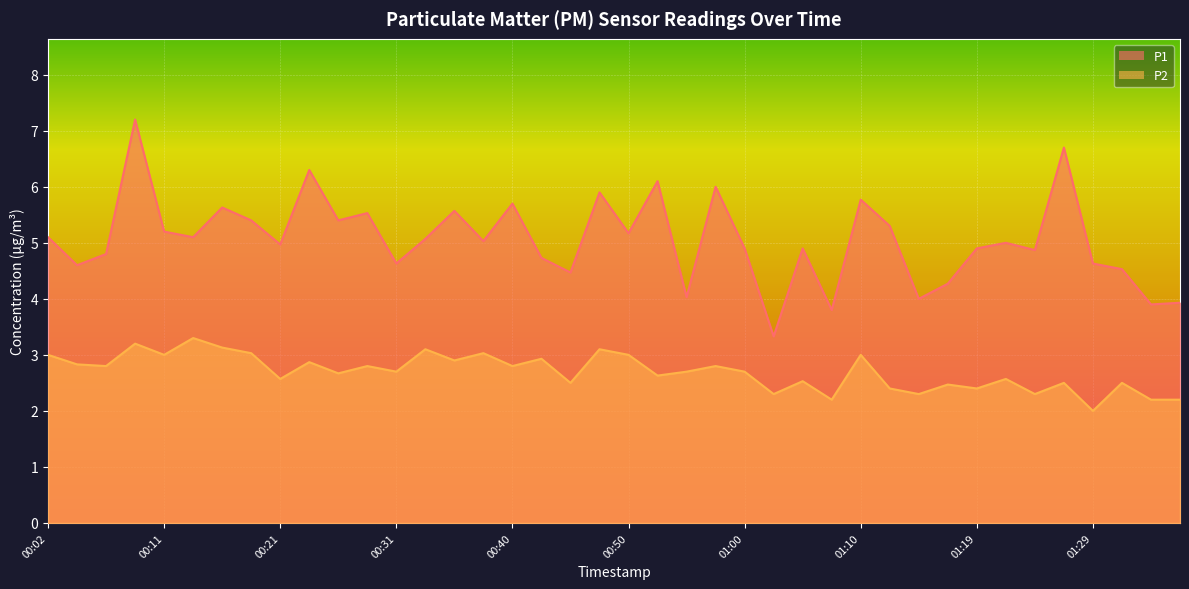

At which category is the sum across all series the highest?

00:09